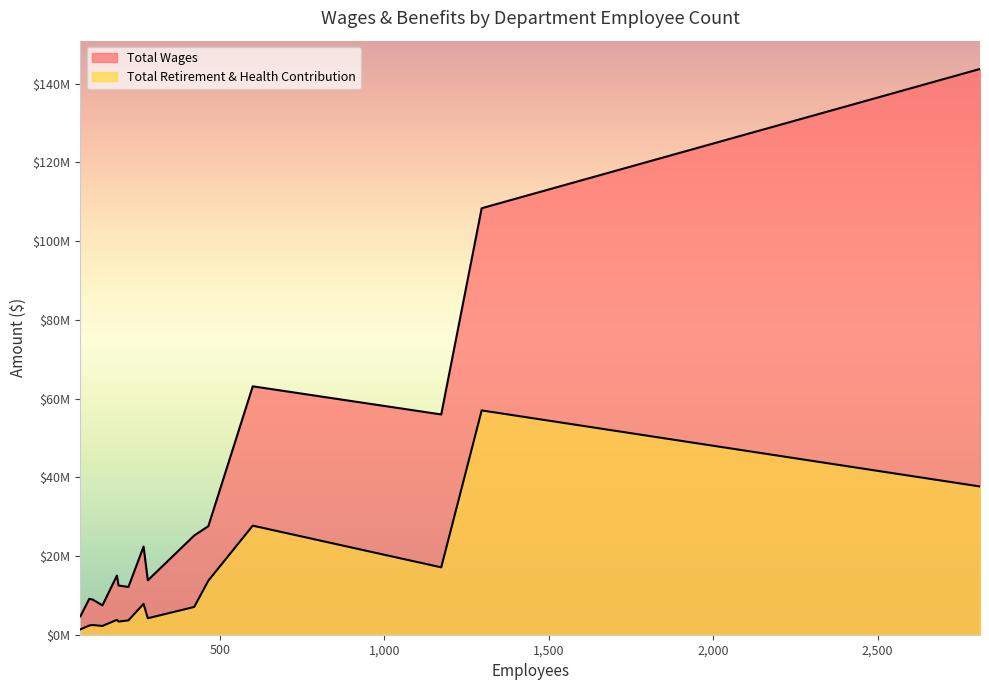

What is the maximum value shown in the chart?

143739499